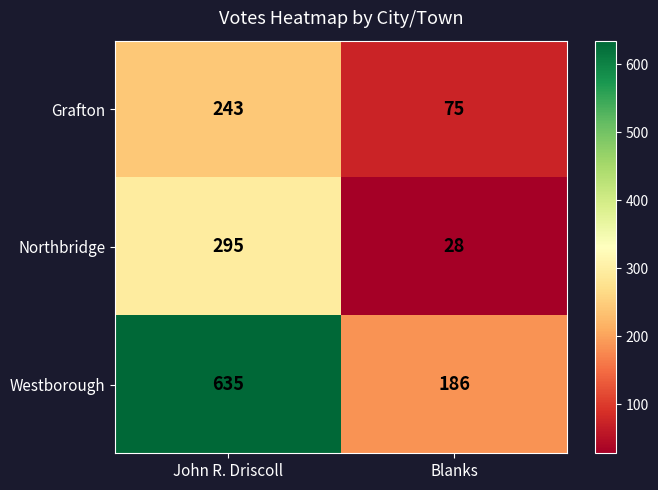

True or false: Westborough has a value of 311 at John R. Driscoll.

False